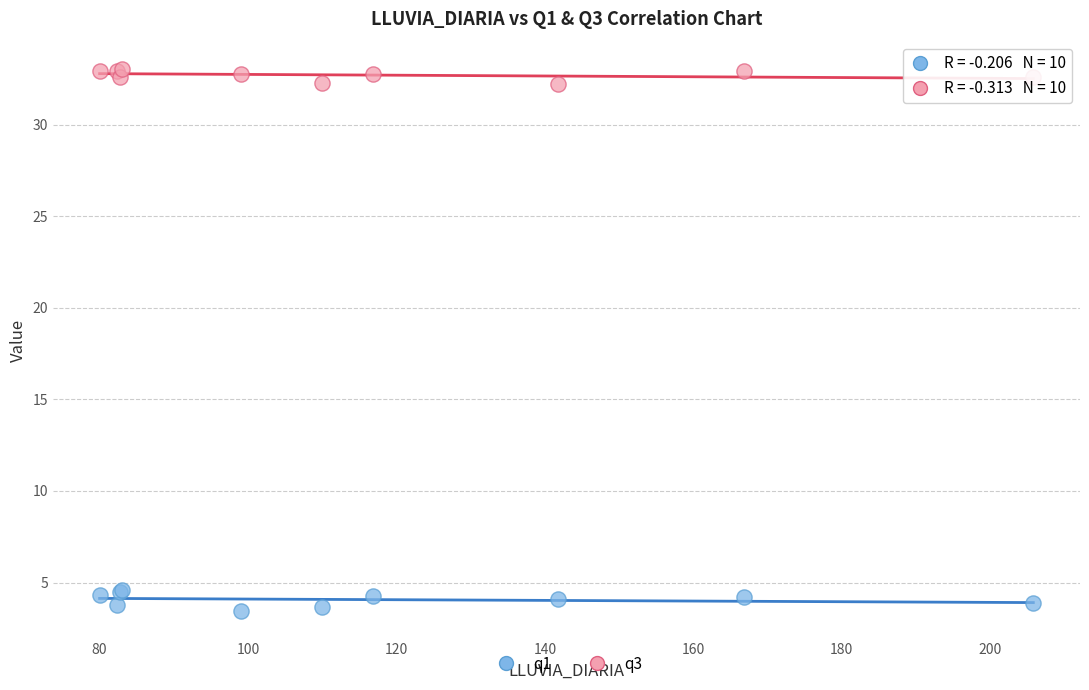

What is the X range (max minus min) for the scatter plot?

125.8